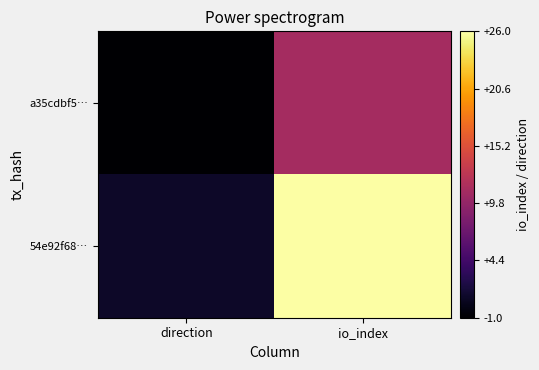

Rank the series by their maximum value, from lowest to highest.

a35cdbf5…, 54e92f68…